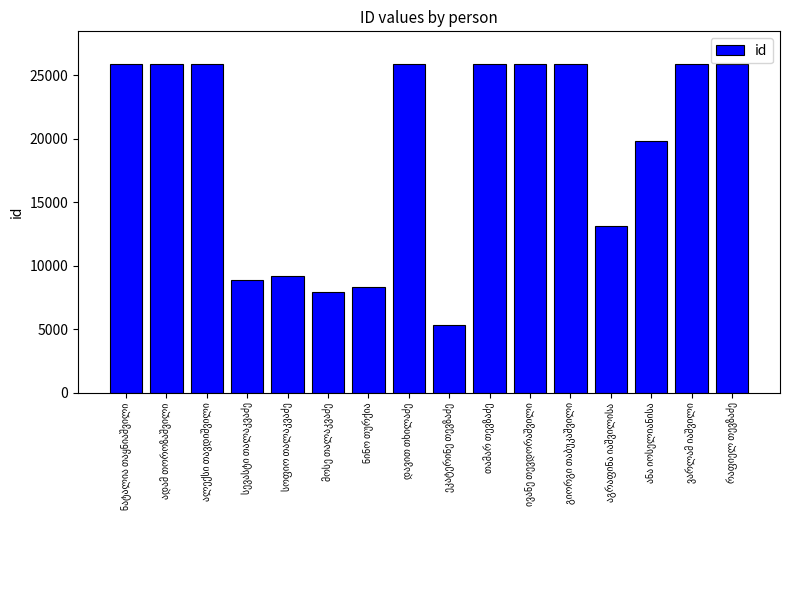

What is the sum of all values?

305300